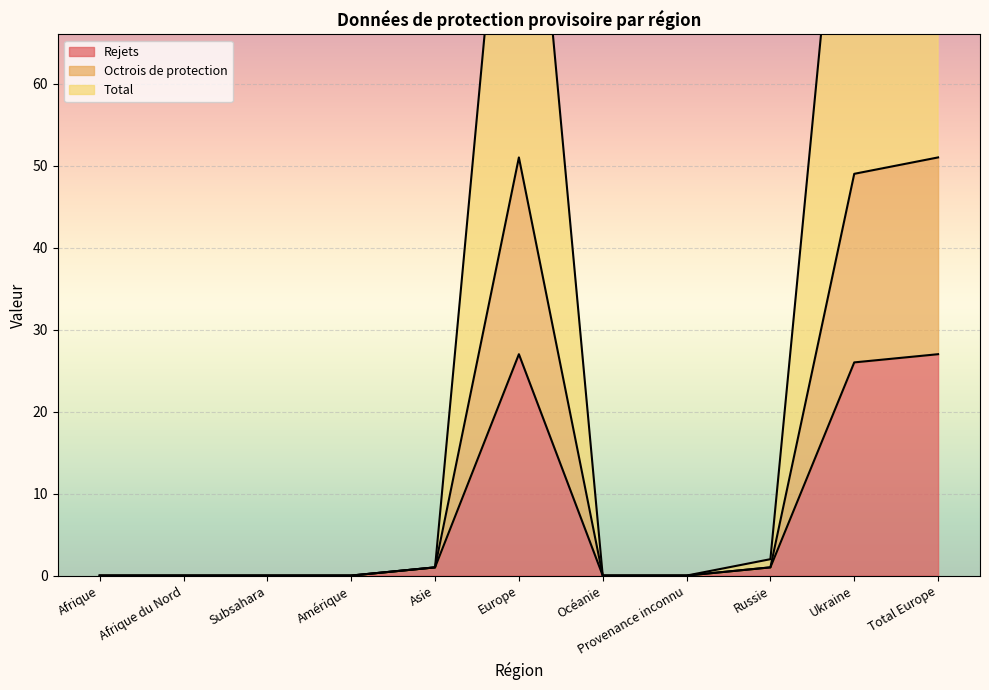

What is the value of the Rejets point at the 6th from the left?

27